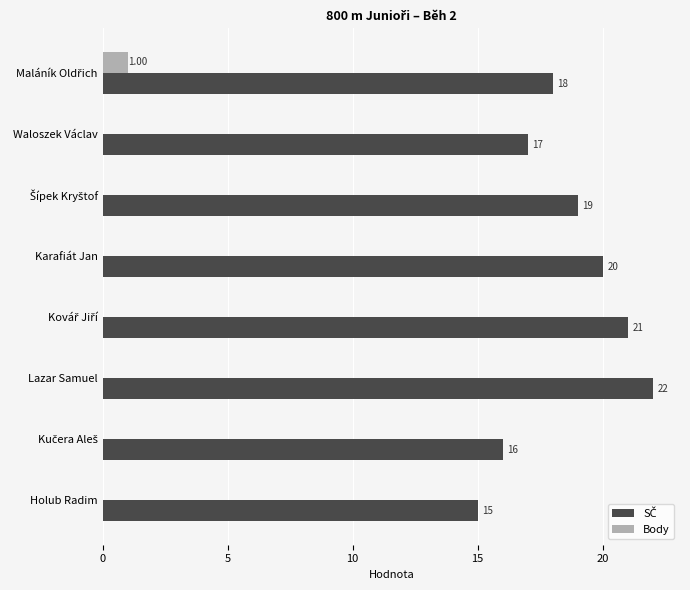

At which category does the chart reach its peak across all series?

Lazar Samuel